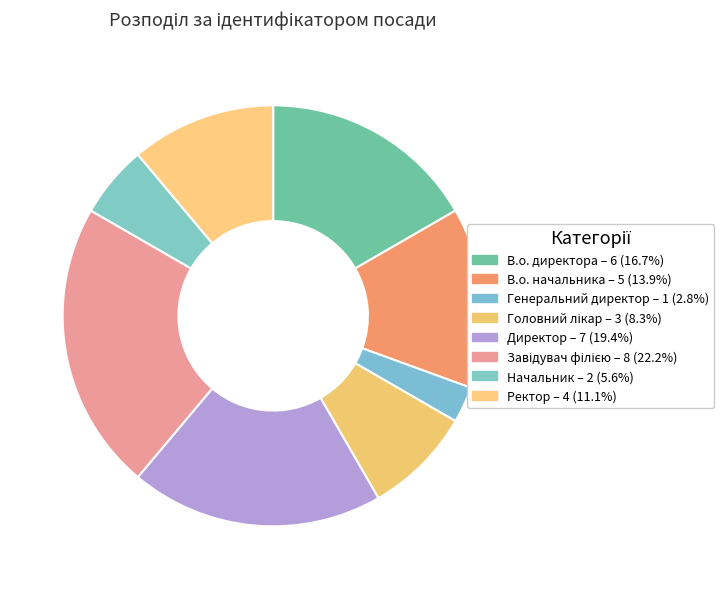

Is Головний лікар the majority of the pie?

No